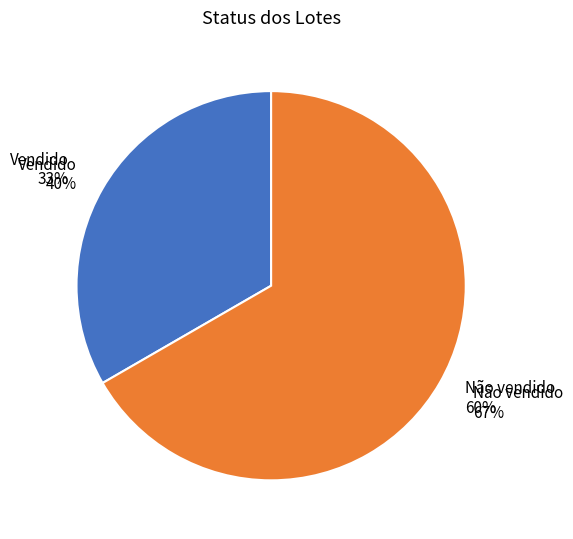

Do Não vendido and Vendido together represent more than half of the pie?

Yes